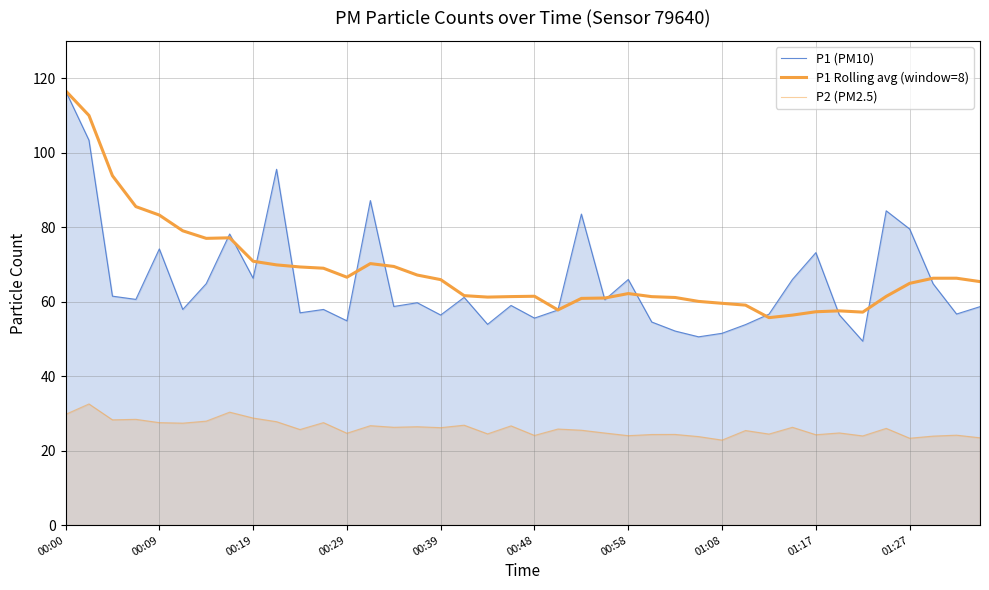

How many lines are shown in the chart?

3